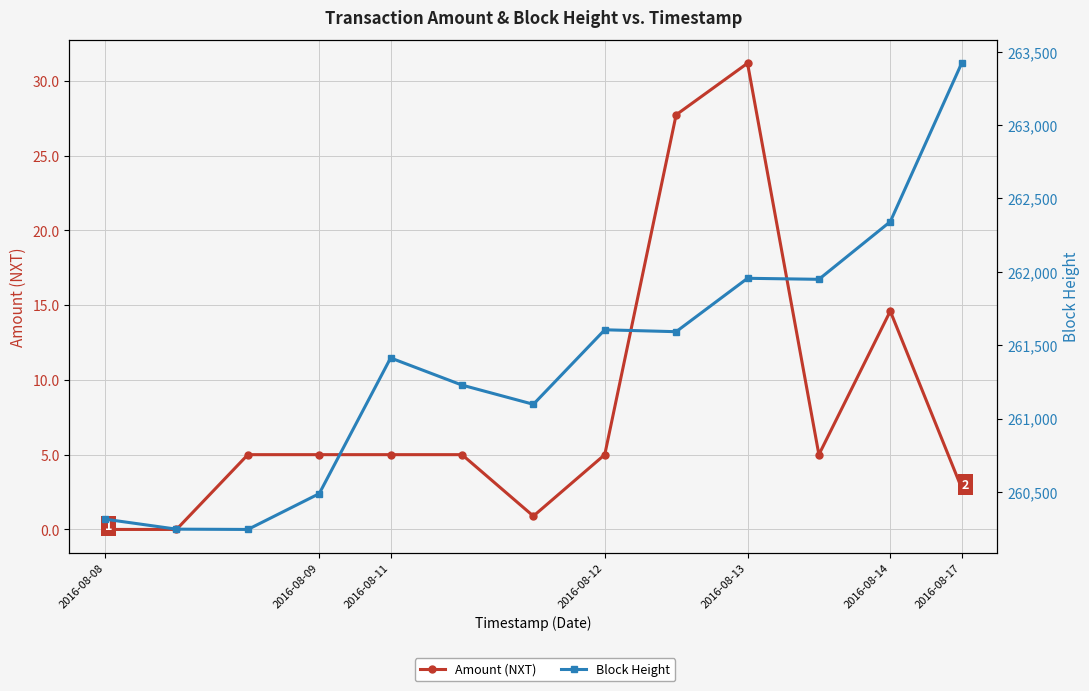

Which series changed the most between 2016-08-09 and 2016-08-13?

Block Height